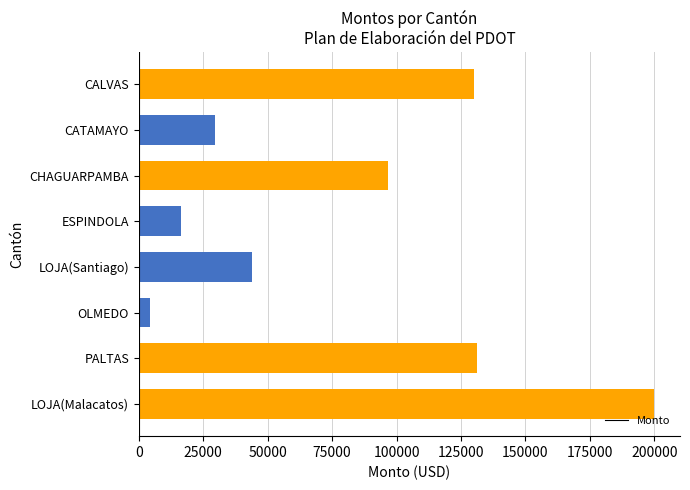

What is the label of the 5th bar from the top?

LOJA(Santiago)